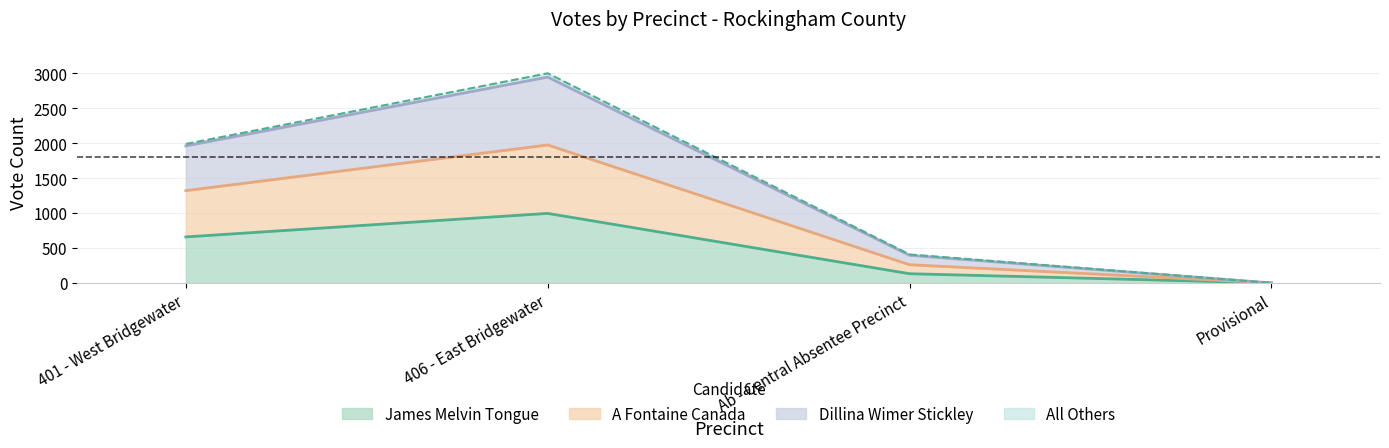

How many data points in Dillina Wimer Stickley are above 1990?

1